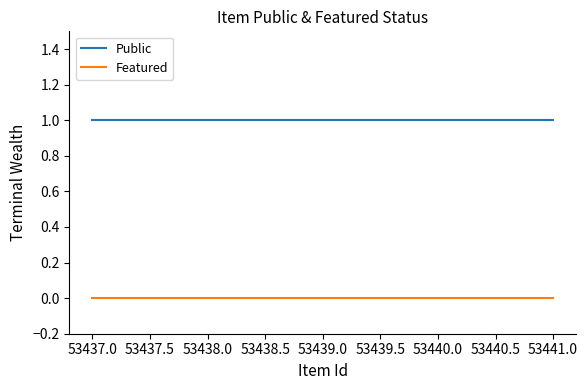

Is this an area chart (filled region under the line)?

No